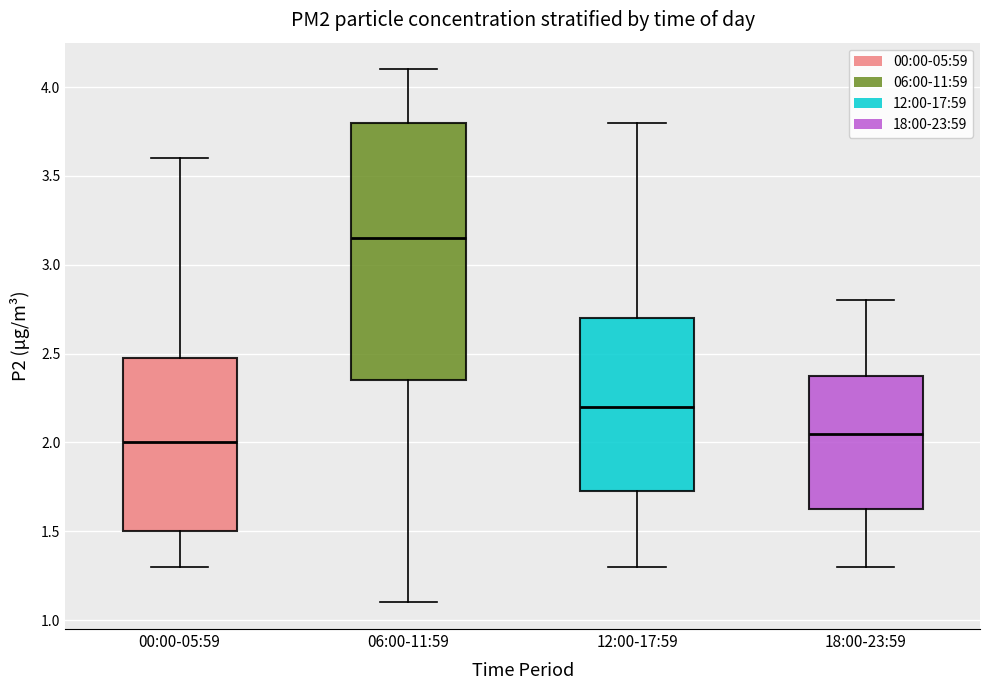

Where does the upper whisker of the box for 00:00-05:59 end on the y-axis? The values are not printed on the chart, so give them approximately, as read against the axis.

3.60